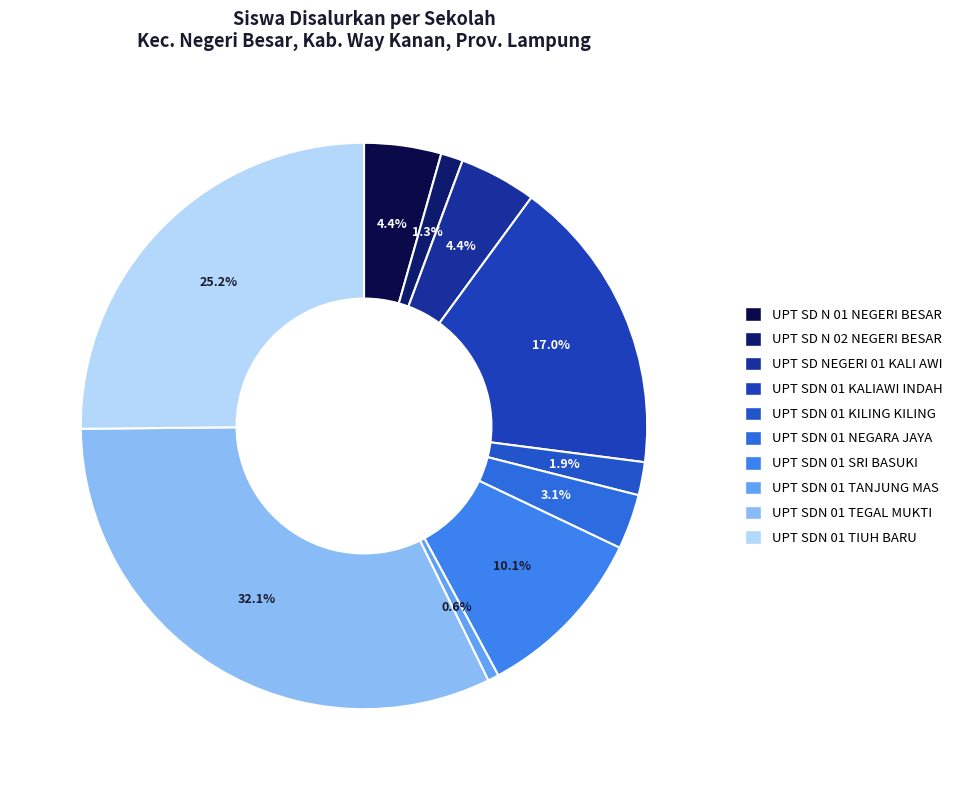

What portion of the pie excludes UPT SDN 01 KALIAWI INDAH?

83.0%